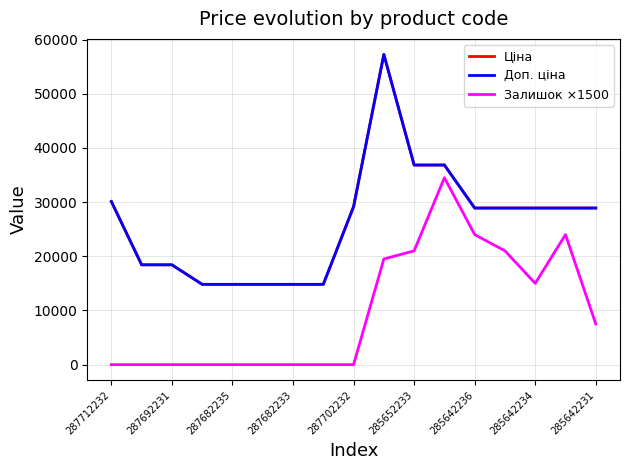

Is this an area chart (filled region under the line)?

No